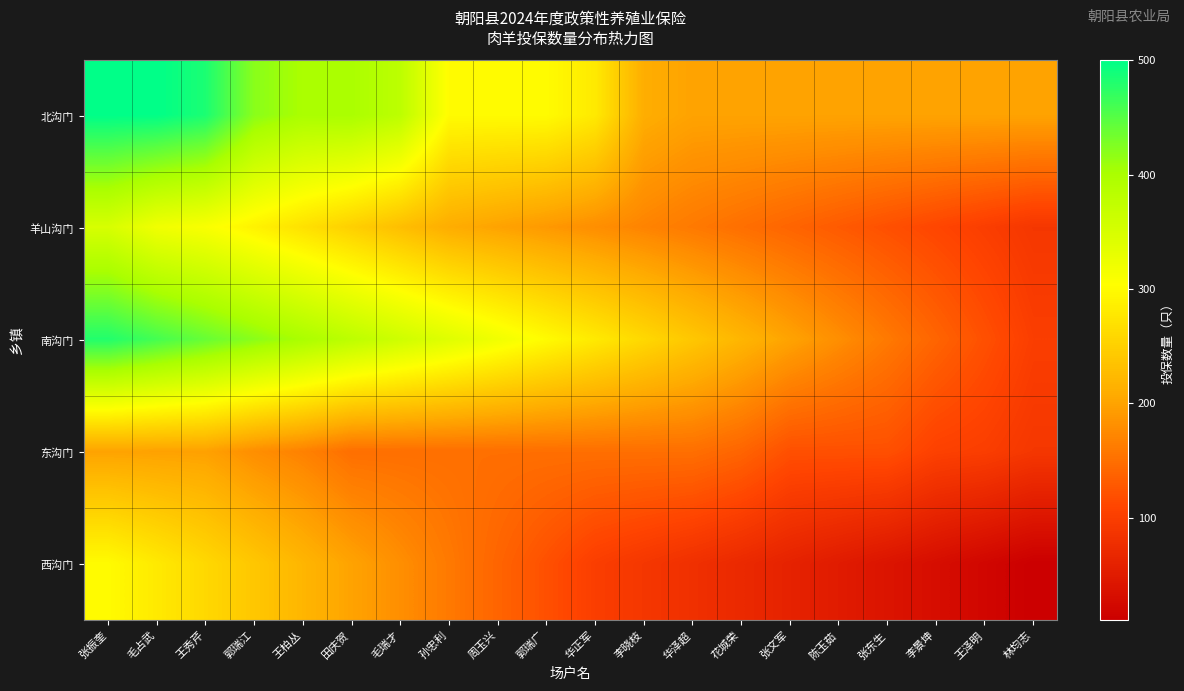

Which series changed the most between 毛占武 and 华正军?

北沟门